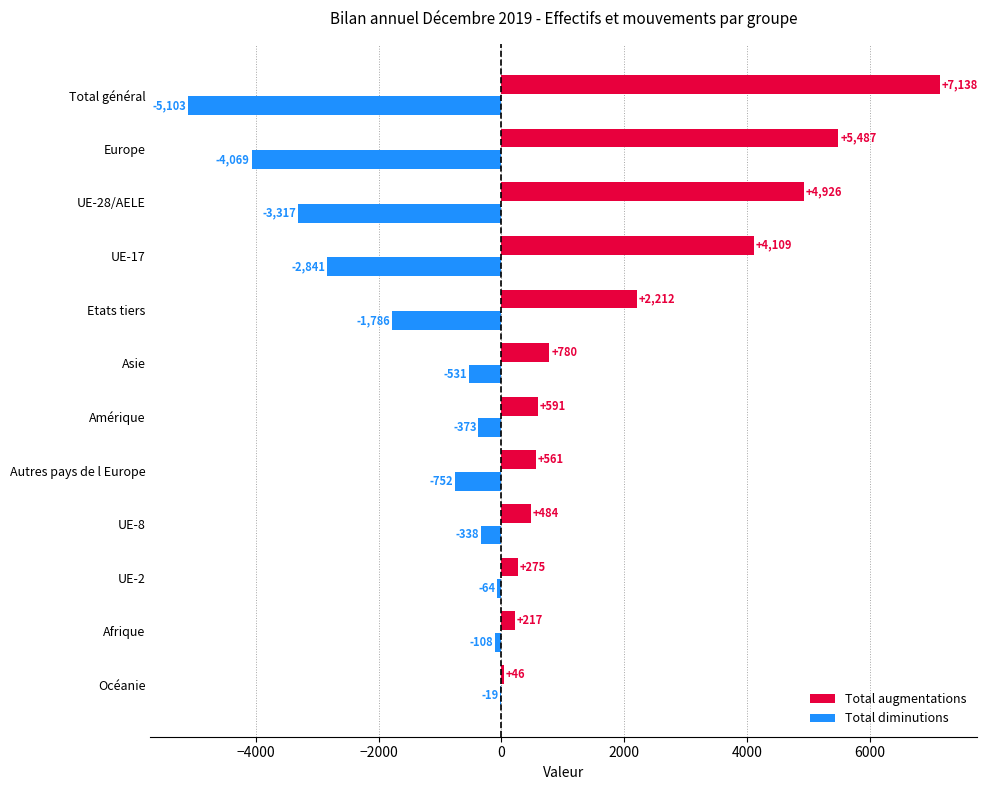

How many data points does each series have?

12